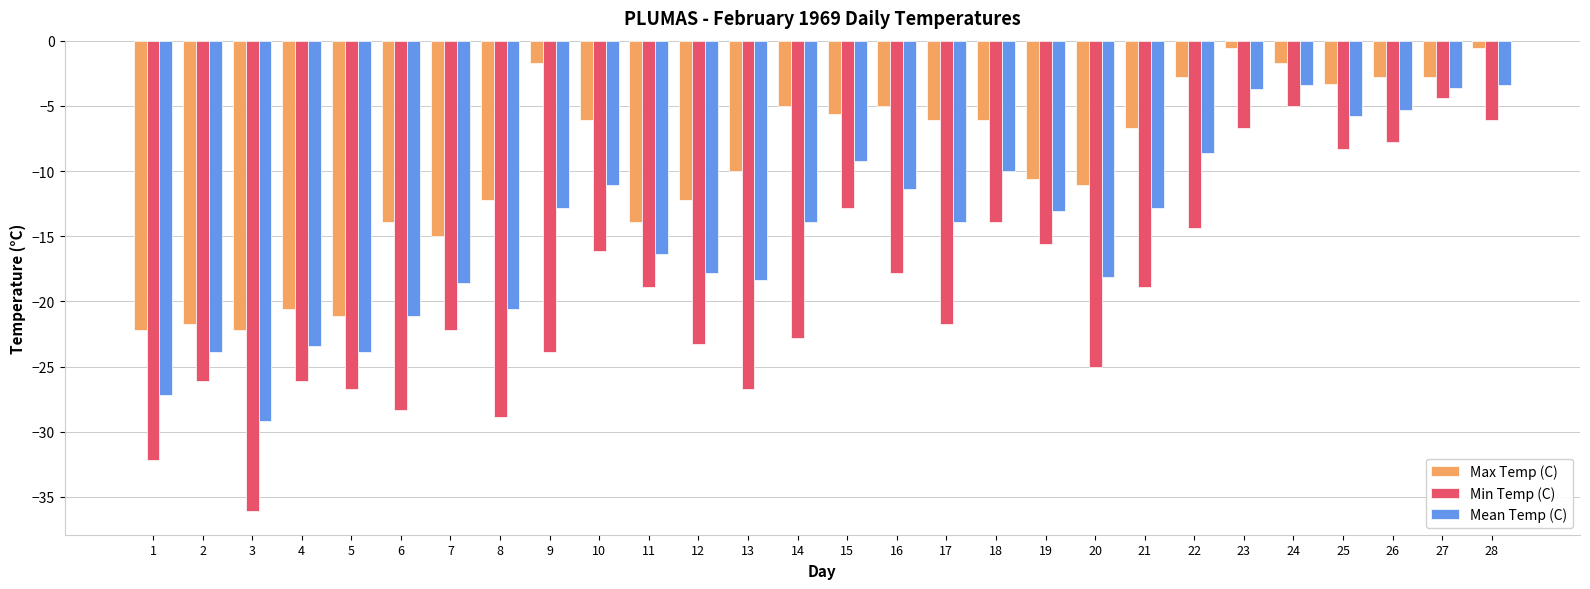

Are the bars grouped side by side (vs. stacked)?

Yes